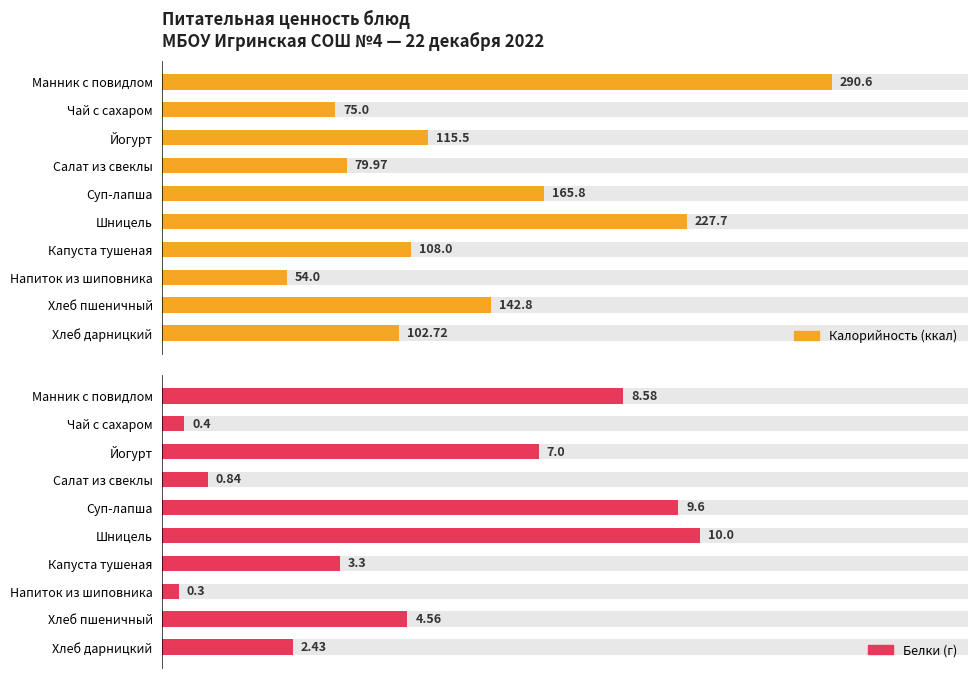

How many data points does each series have?

10